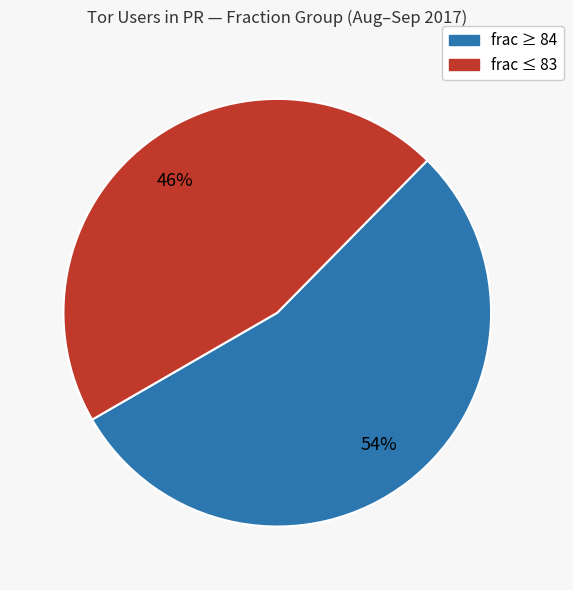

To the nearest percent, what is the average slice percentage?

50%